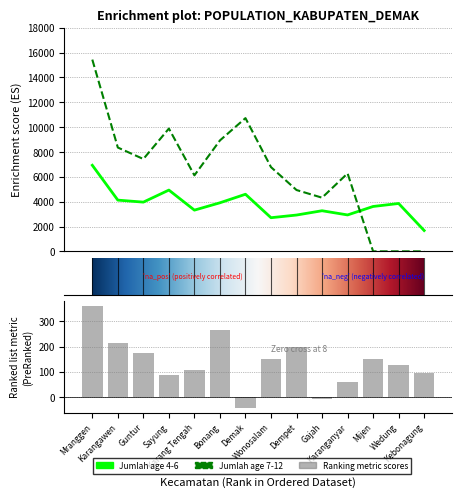

Which series has the widest spread of values?

L (age 7-12)